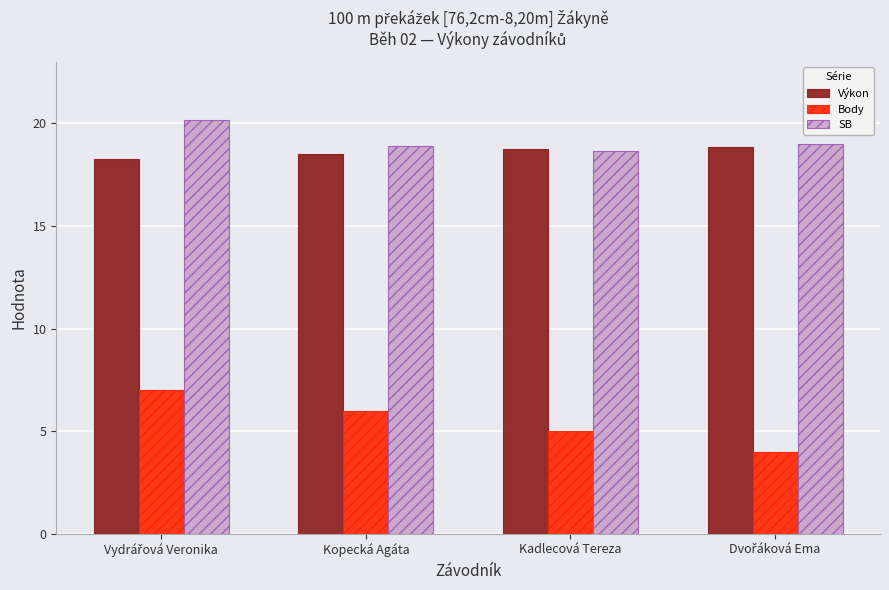

What is the maximum value for Body?

7.0